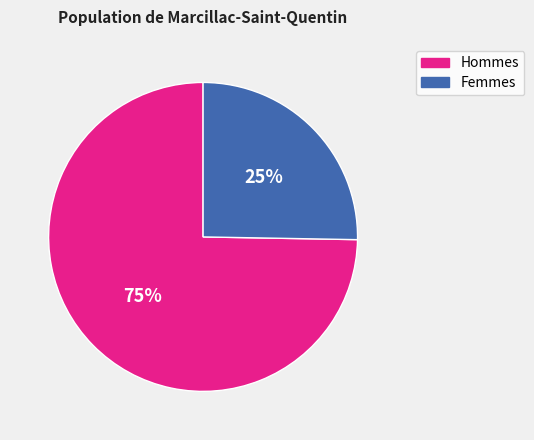

To the nearest percent, what percentage of the pie is Femmes?

25%